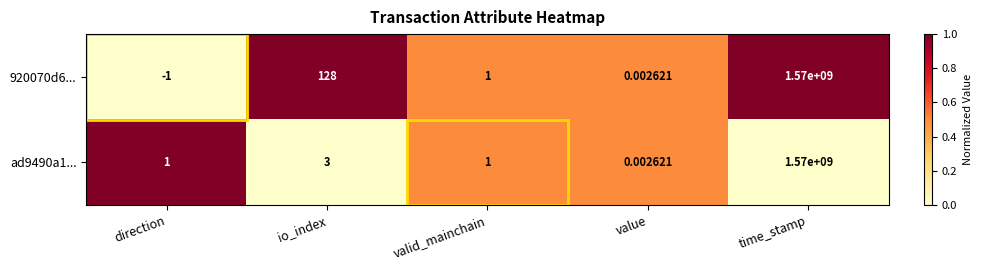

Which series has the widest spread of values?

920070d6...